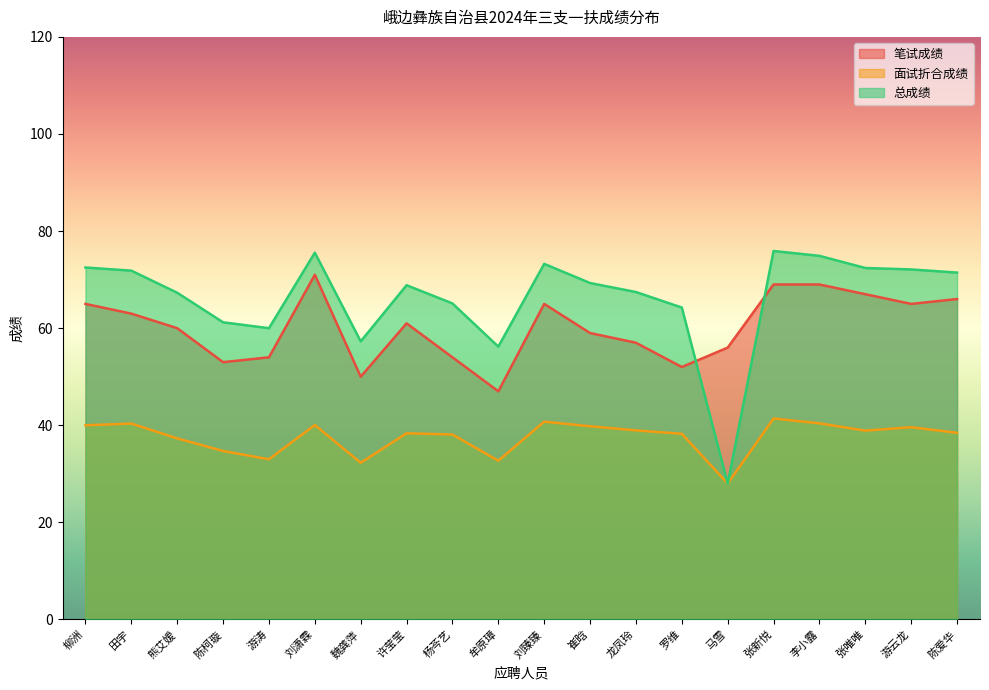

The 面试折合成绩 series shows 26.6 at 崔晗. True or false?

False